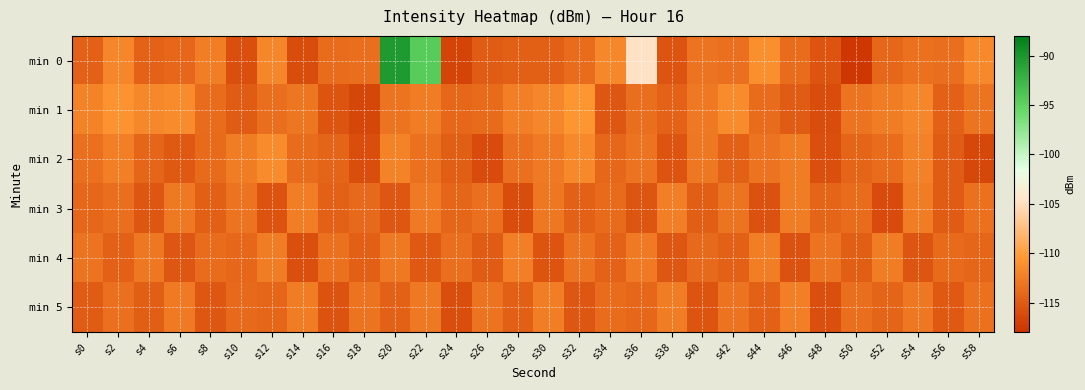

Which series has the widest spread of values?

min 0